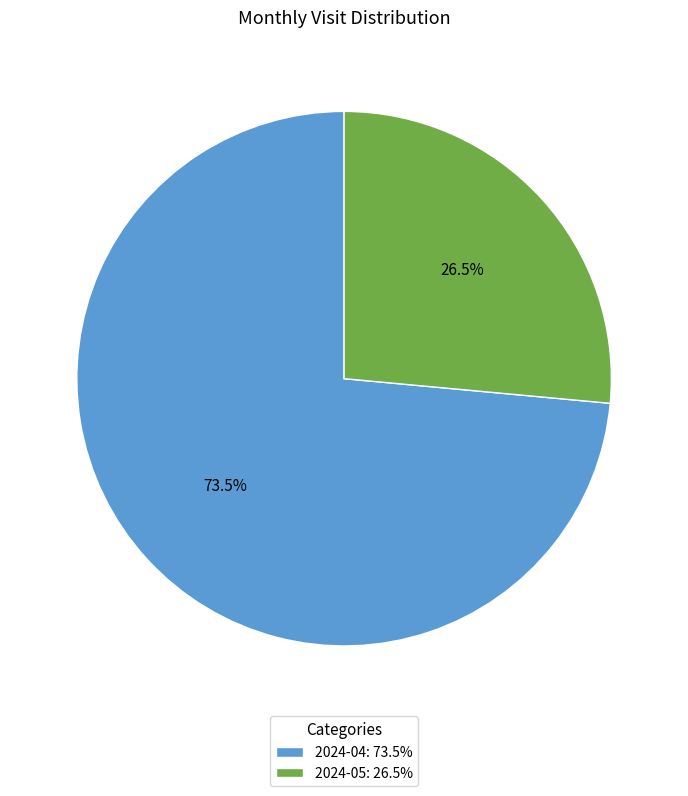

Rank the categories by value from highest to lowest.

2024-04, 2024-05